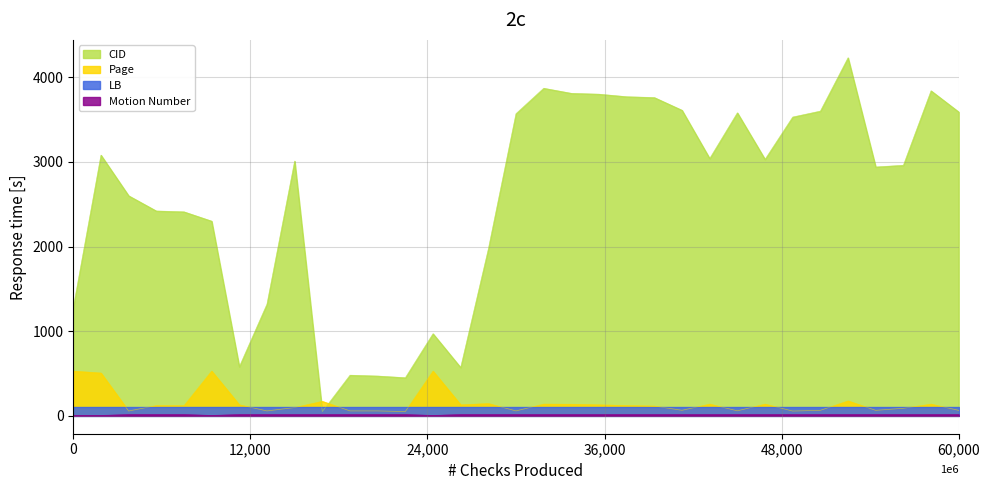

Where does the Page series first go above 120?

0